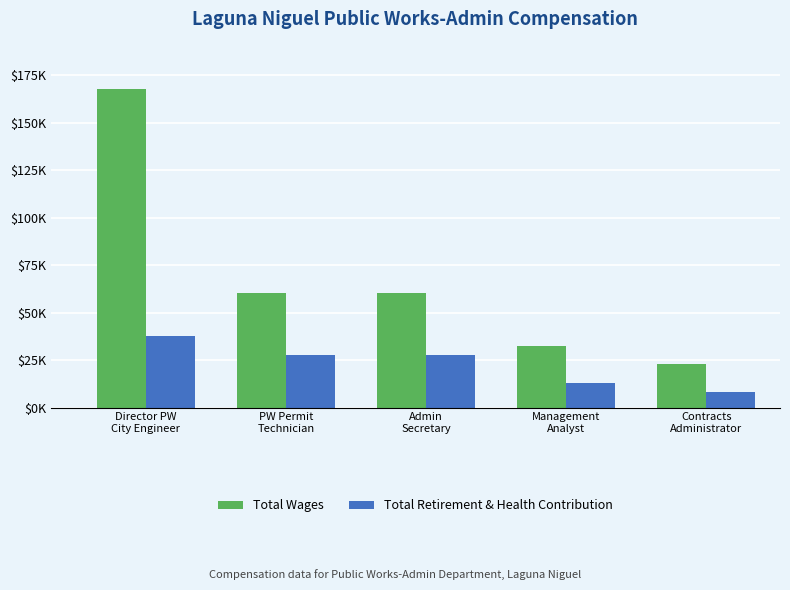

Which series changed the most between Admin
Secretary and Management
Analyst?

Total Wages